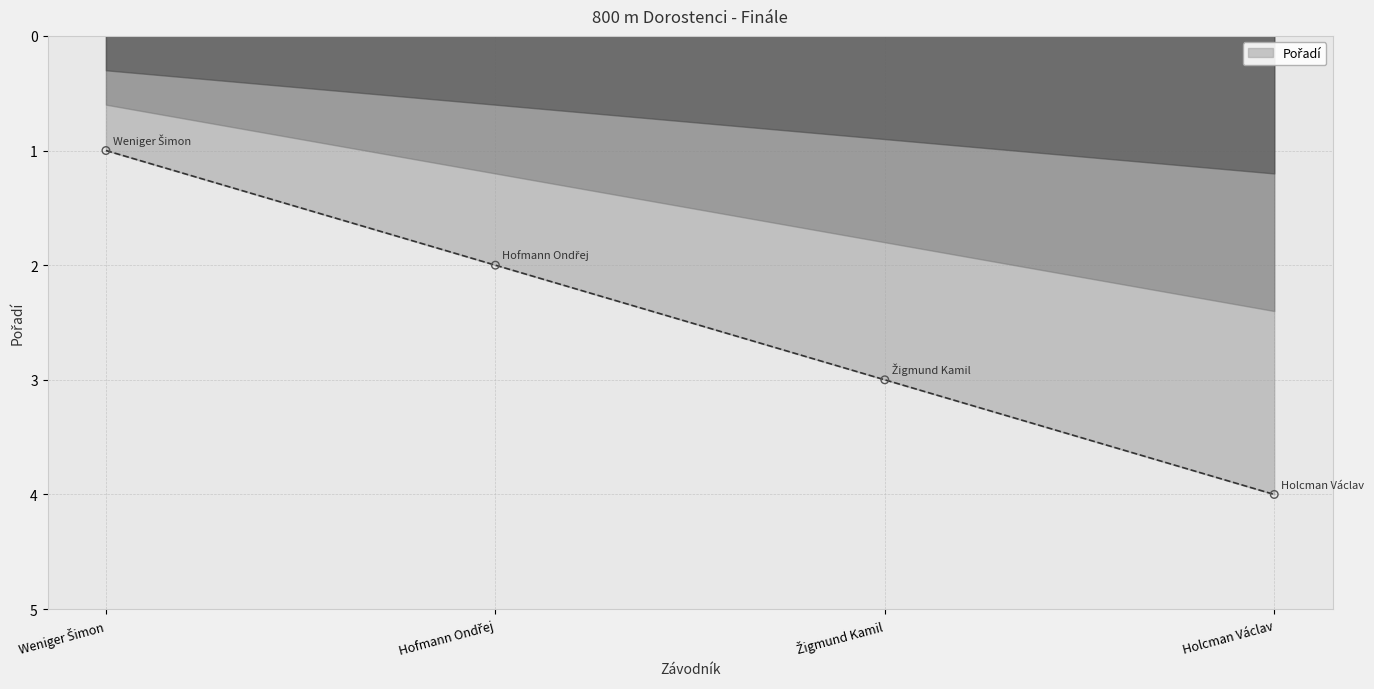

Is it true that the value at Holcman Václav is 4?

True